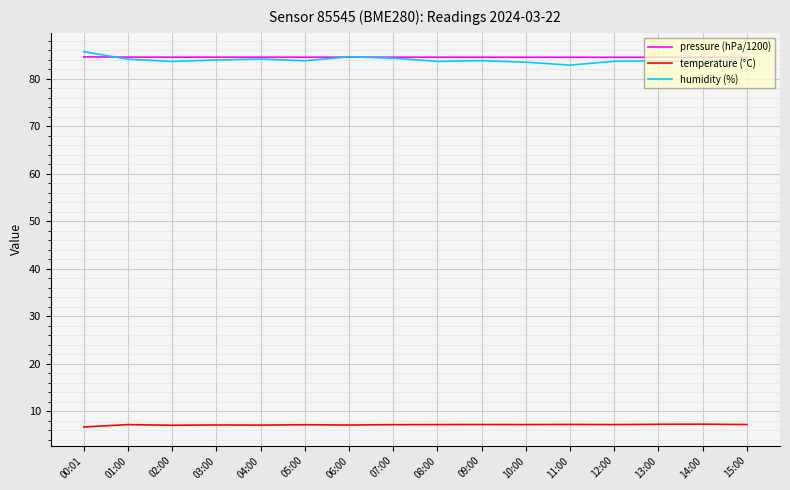

Which series has the widest spread of values?

humidity (%)